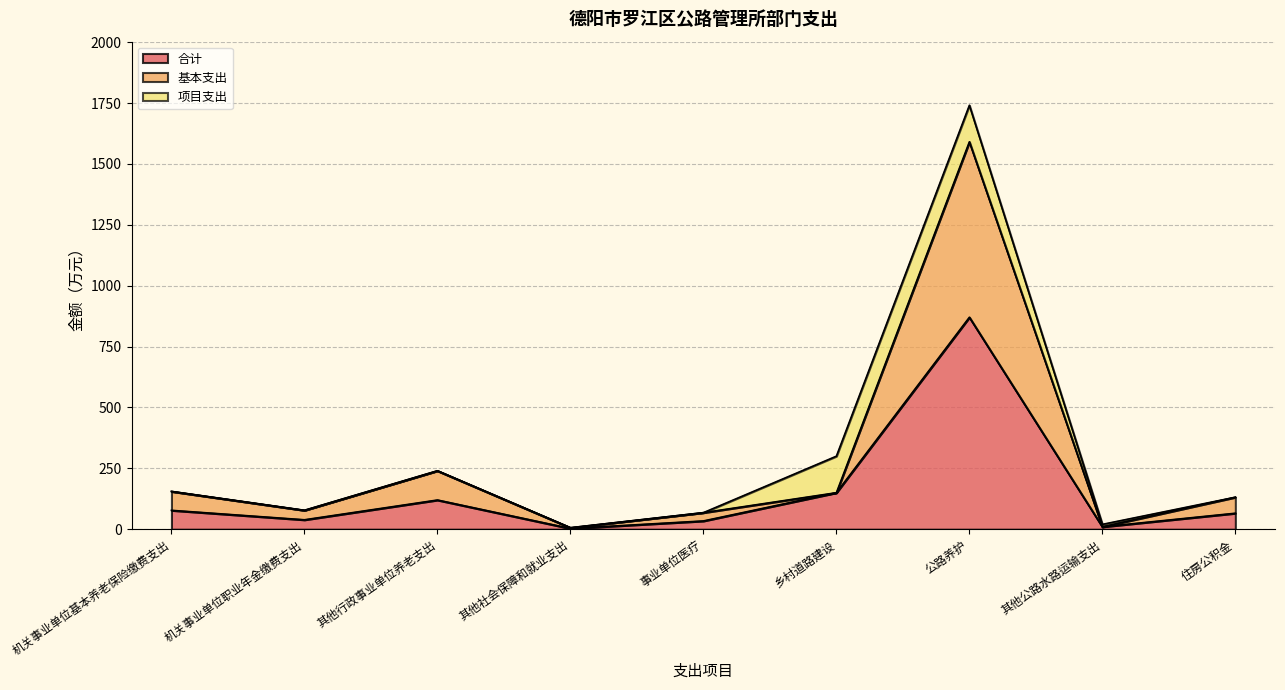

The value of 合计 at 公路养护 is 870.5. True or false?

True